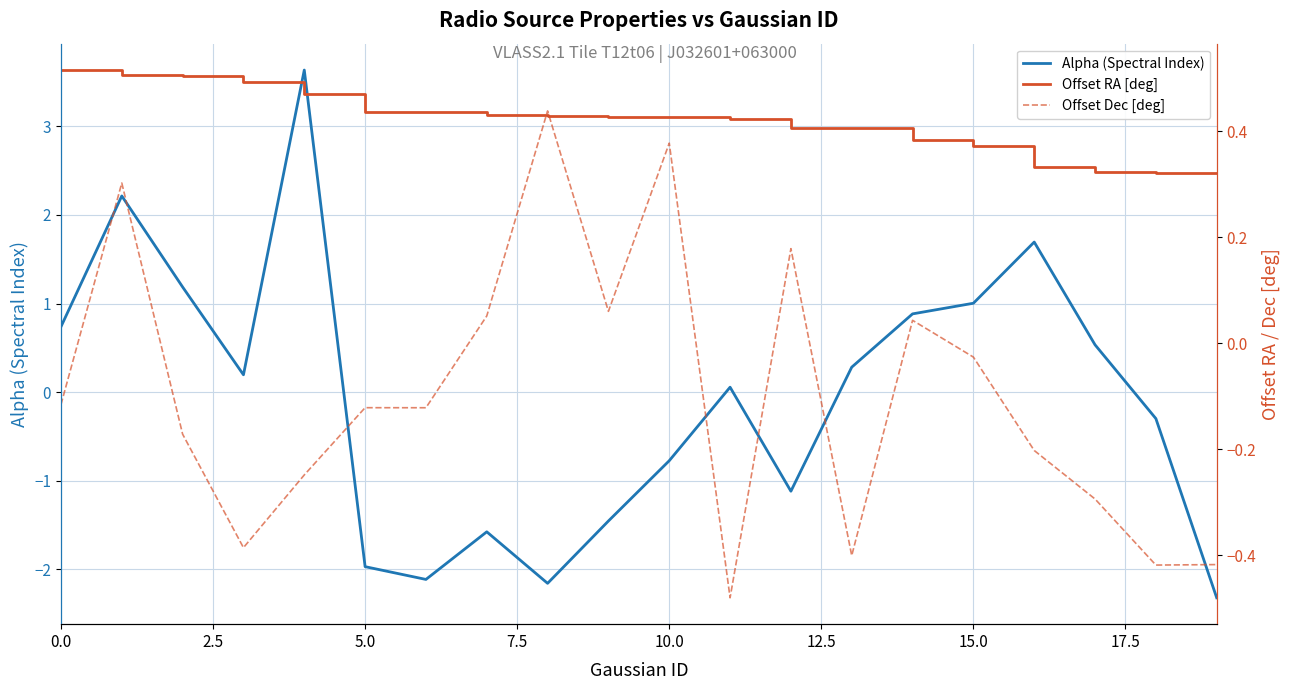

What is the label of the 10th point from the left?

9